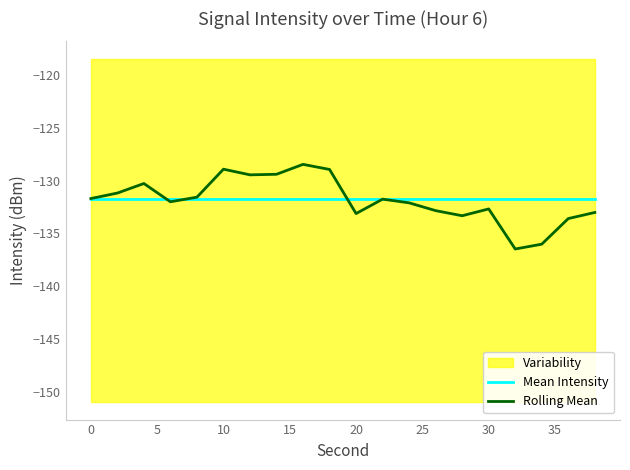

What is the minimum value for Rolling Mean?

-136.5